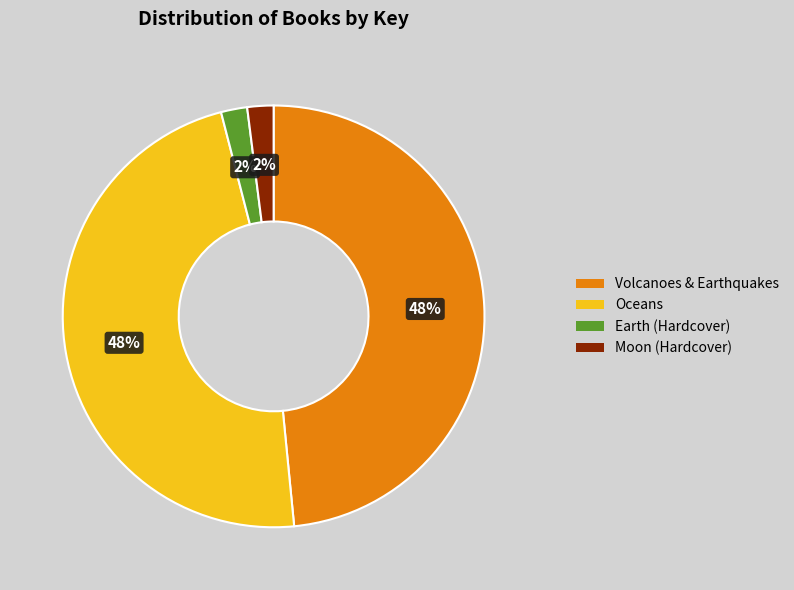

Between Moon (Hardcover) and Oceans, which is larger?

Oceans